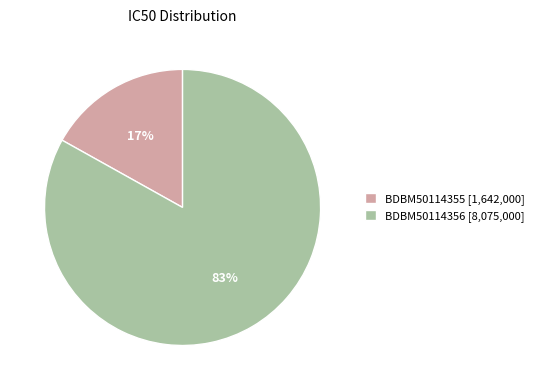

Do BDBM50114356 [8,075,000] and BDBM50114355 [1,642,000] together represent more than half of the pie?

Yes